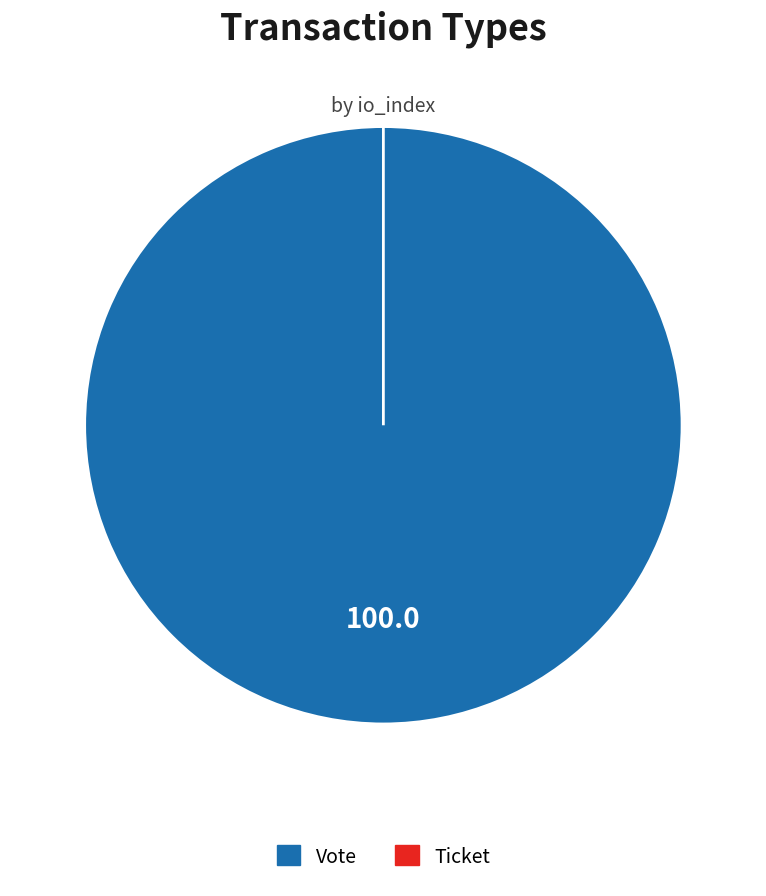

Which category has the smallest portion of the pie?

Ticket